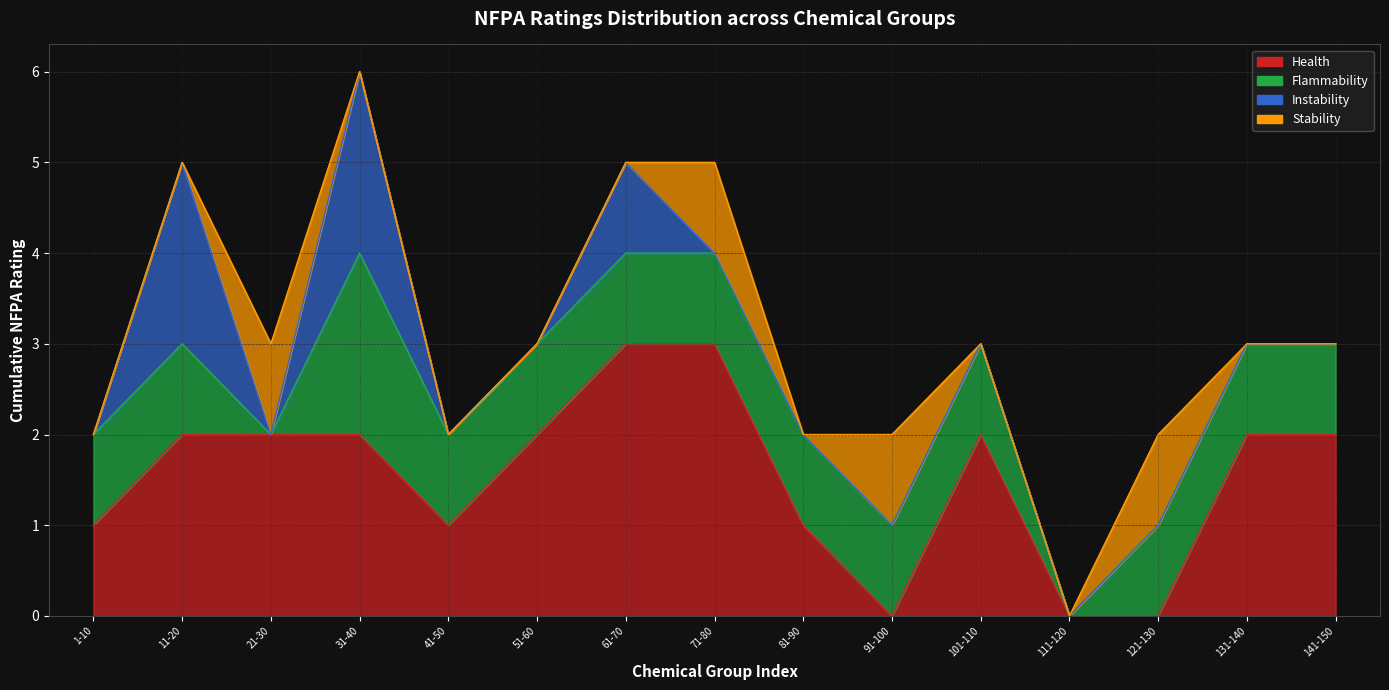

What are all the series names shown in the legend?

Health, Flammability, Instability, Stability